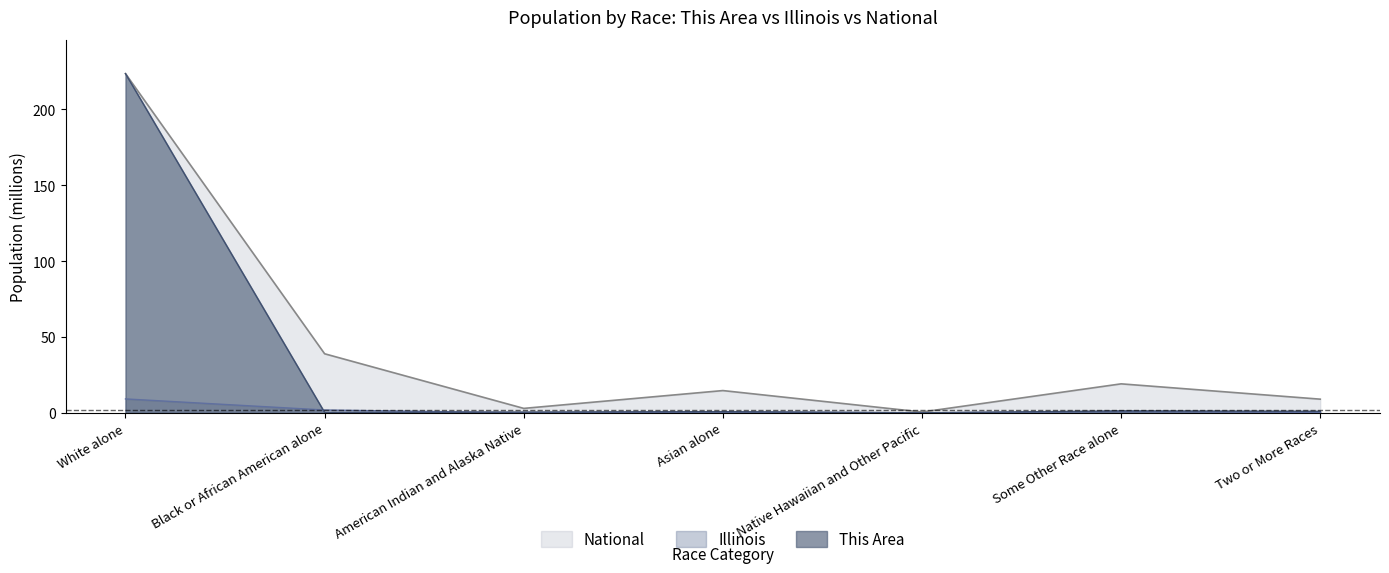

What is the label of the 2nd point from the right?

Some Other Race alone